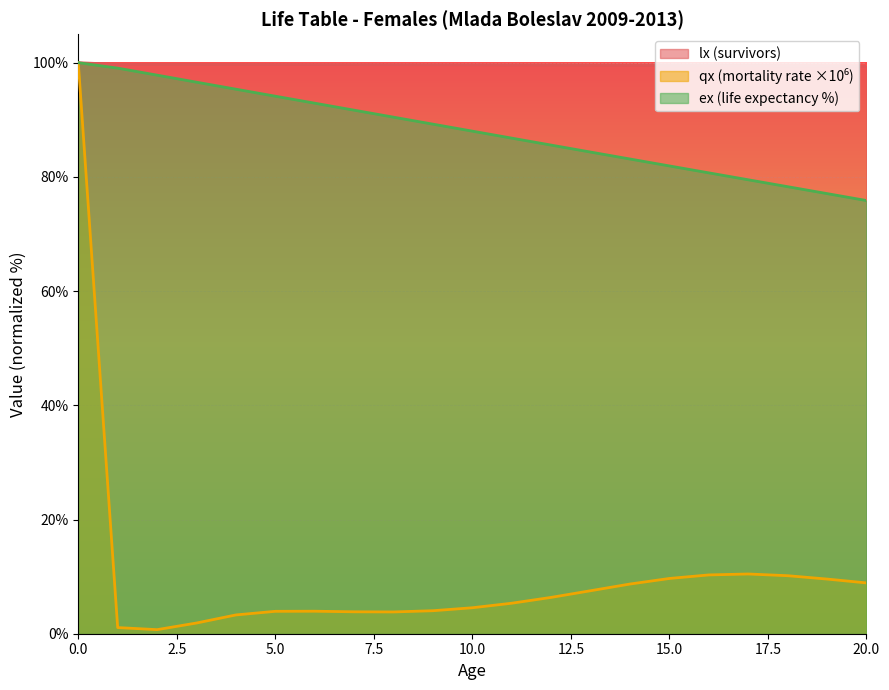

The value of lx at 15 is 99.5. True or false?

True